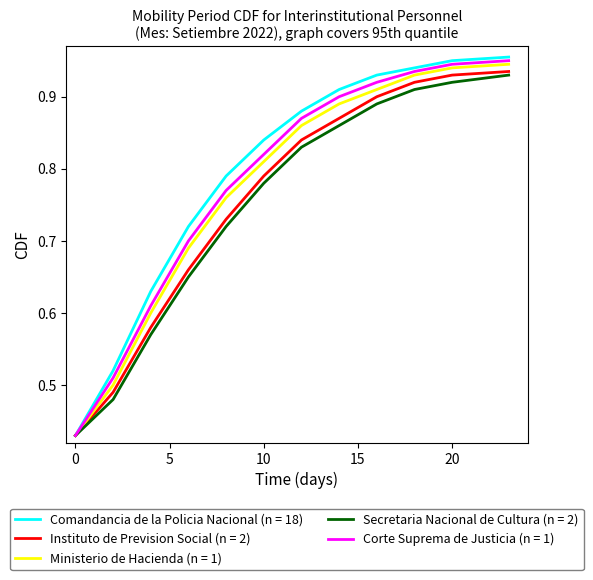

Which series has the largest range (max minus min)?

Comandancia de la Policia Nacional (n = 18)